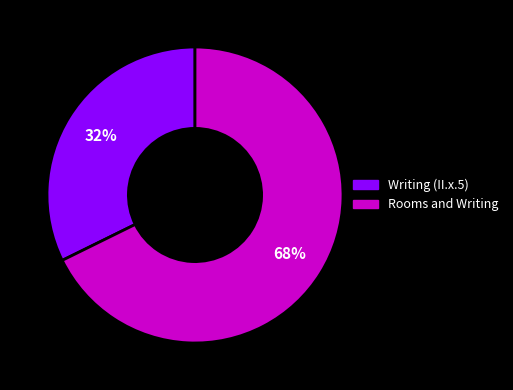

True or false: Rooms and Writing accounts for 53% of the total.

False